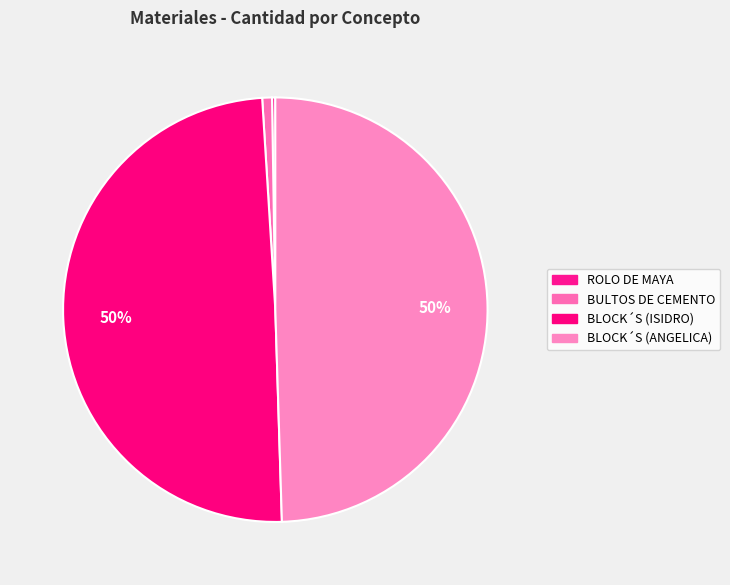

To the nearest percent, what percentage of the pie is BULTOS DE CEMENTO?

1%